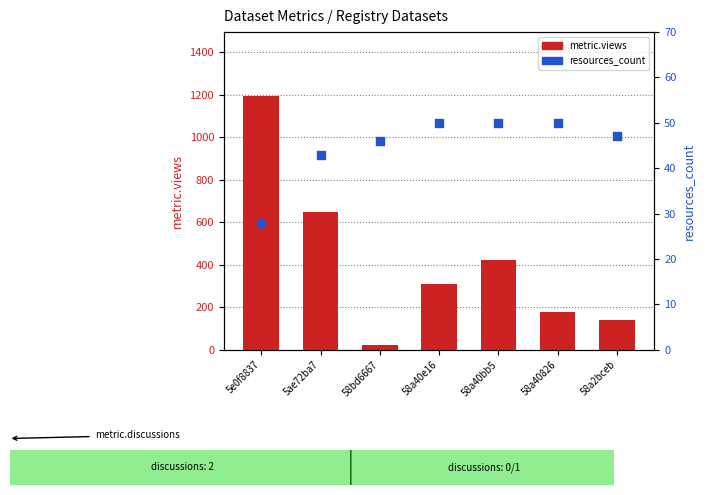

What is the total value across all series at 58a40e16?

358